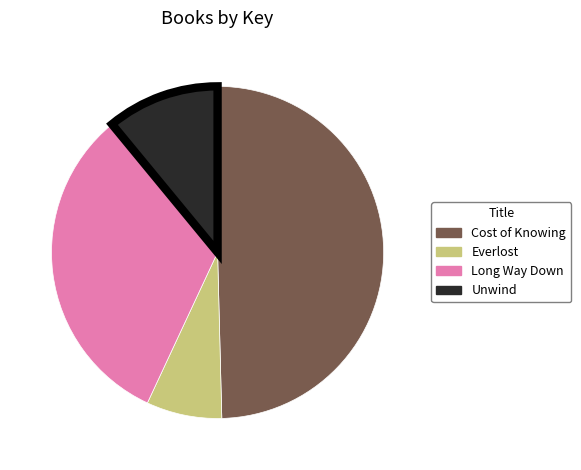

Is Everlost the majority of the pie?

No